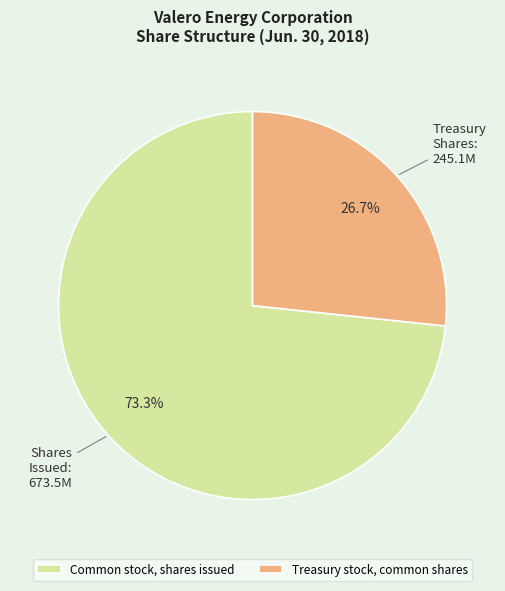

Is there a majority slice in this chart?

Yes